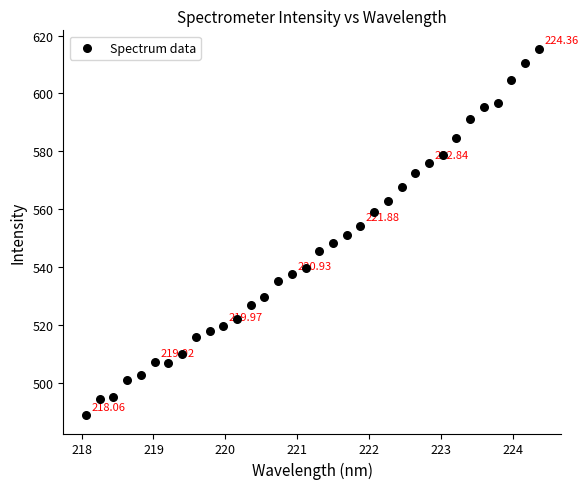

What is the range of X values (max minus min)?

6.3